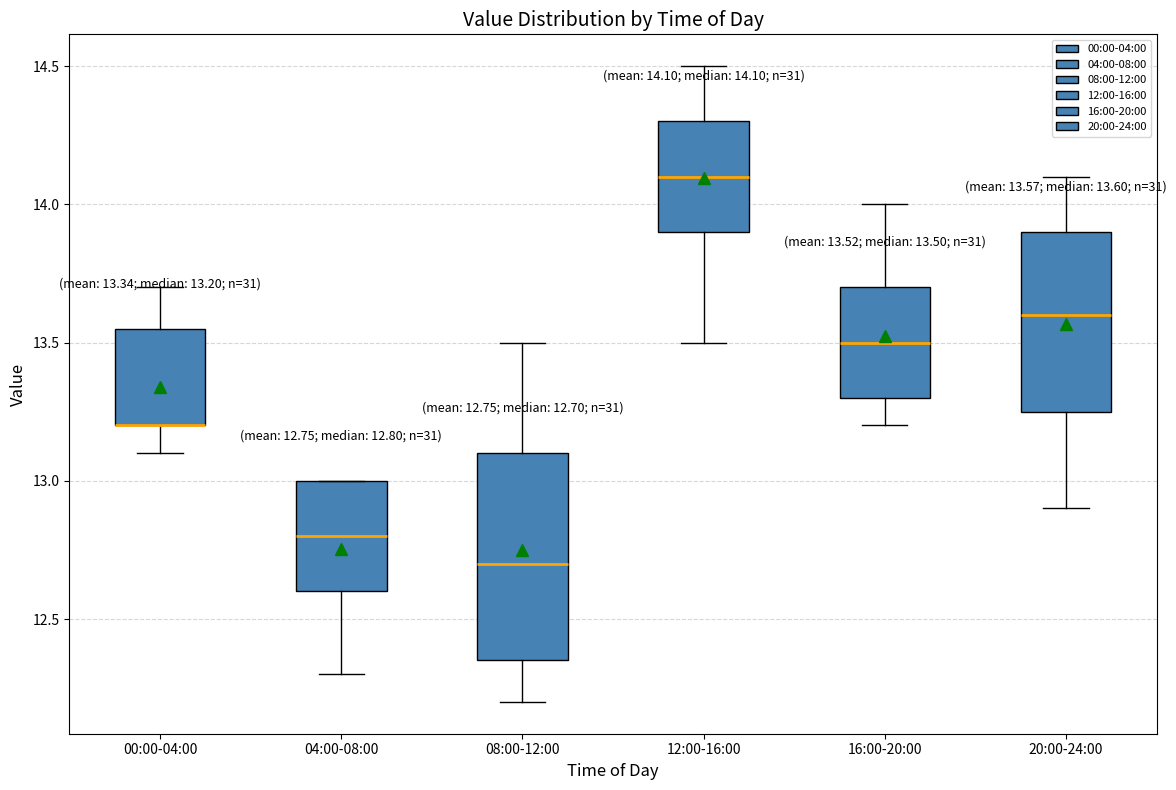

Comparing the boxes themselves (not the whiskers), which one is the tallest?

08:00-12:00